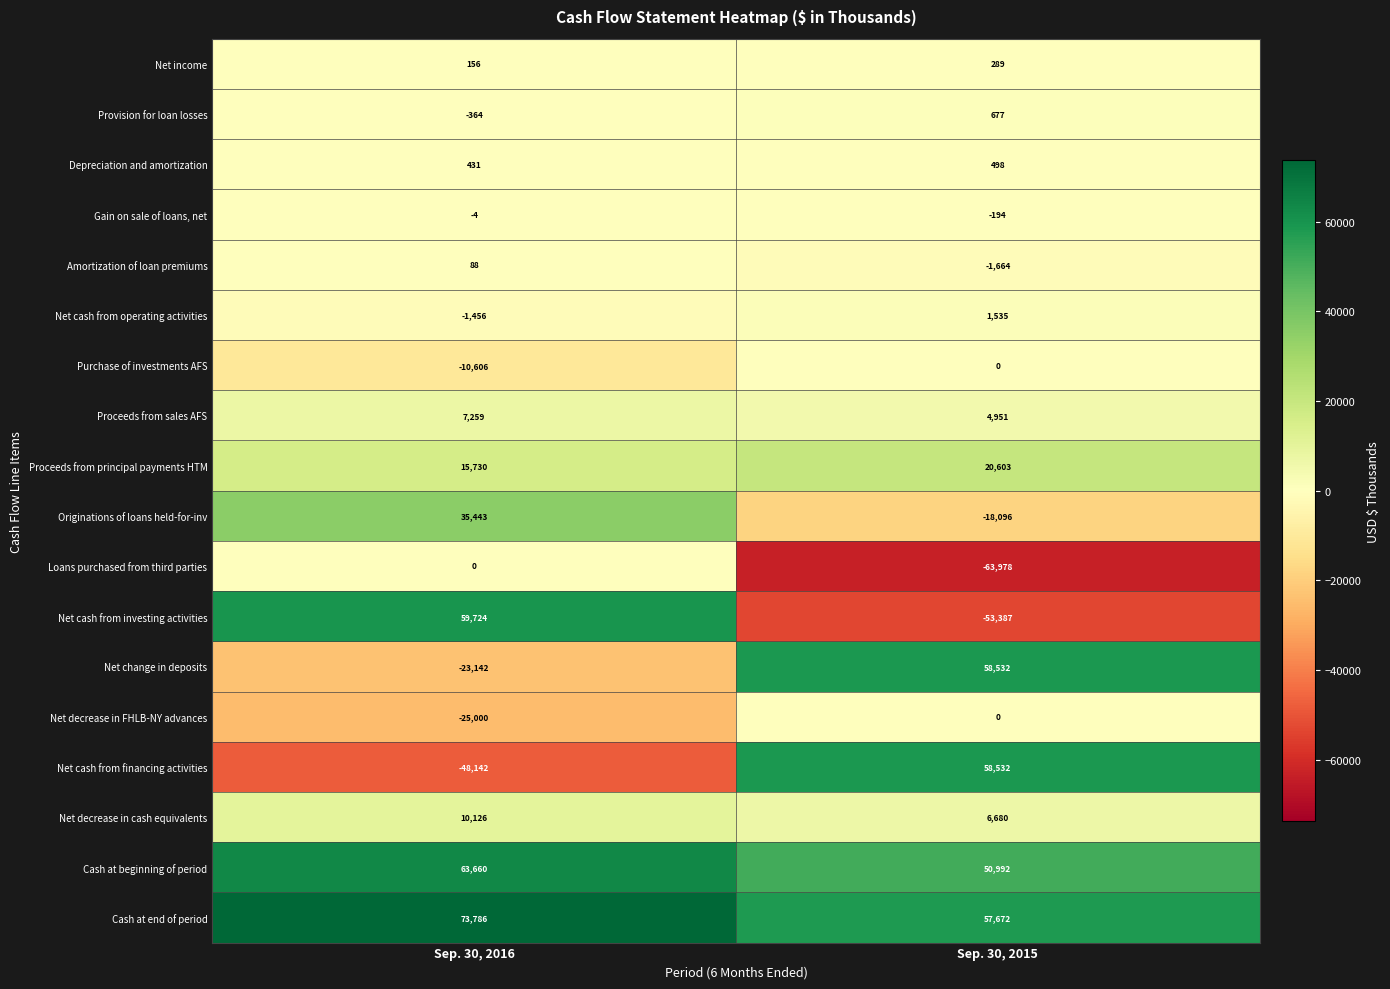

Rank the series at Sep. 30, 2016 from highest to lowest value.

Cash at end of period, Cash at beginning of period, Net cash from investing activities, Originations of loans held-for-inv, Proceeds from principal payments HTM, Net decrease in cash equivalents, Proceeds from sales AFS, Depreciation and amortization, Net income, Amortization of loan premiums, Loans purchased from third parties, Gain on sale of loans, net, Provision for loan losses, Net cash from operating activities, Purchase of investments AFS, Net change in deposits, Net decrease in FHLB-NY advances, Net cash from financing activities